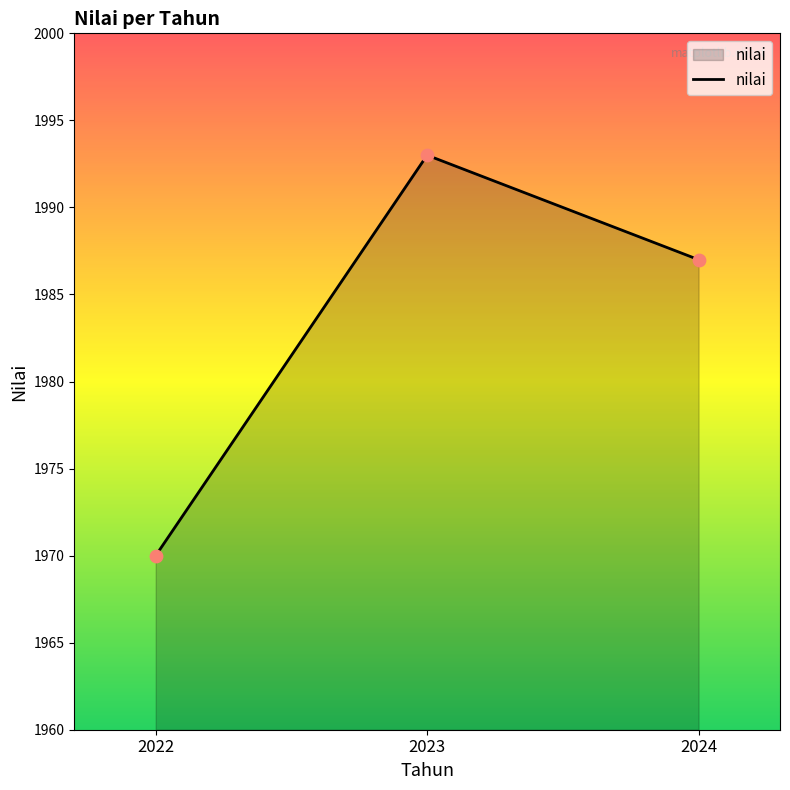

What is the change in value from 2022 to 2023?

+23